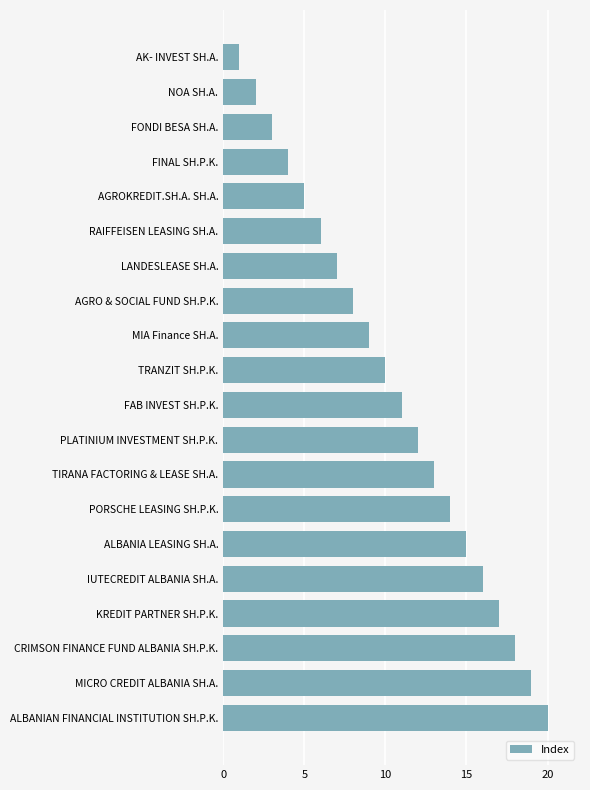

At which category does the chart reach its peak across all series?

ALBANIAN FINANCIAL INSTITUTION SH.P.K.